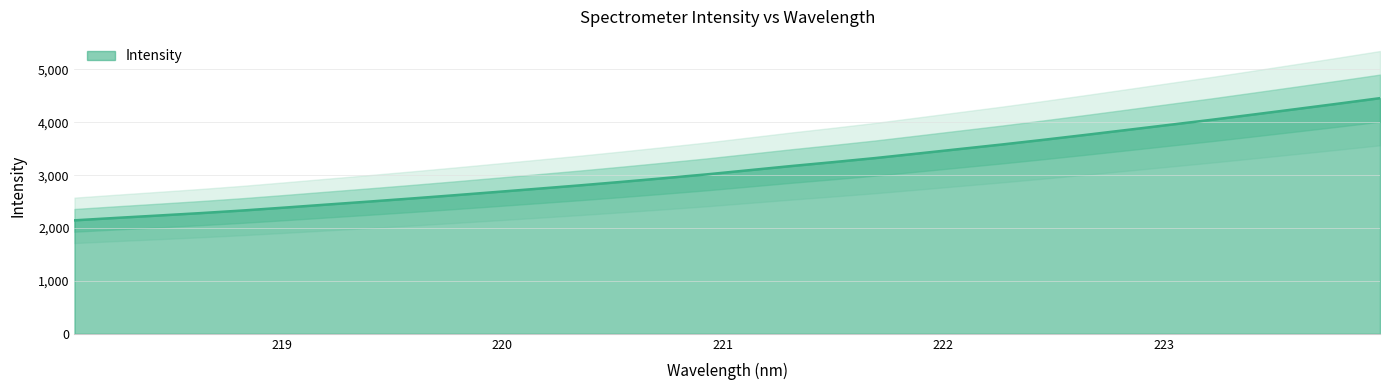

The chart shows a value of 3323.7 at 221.6902. True or false?

True